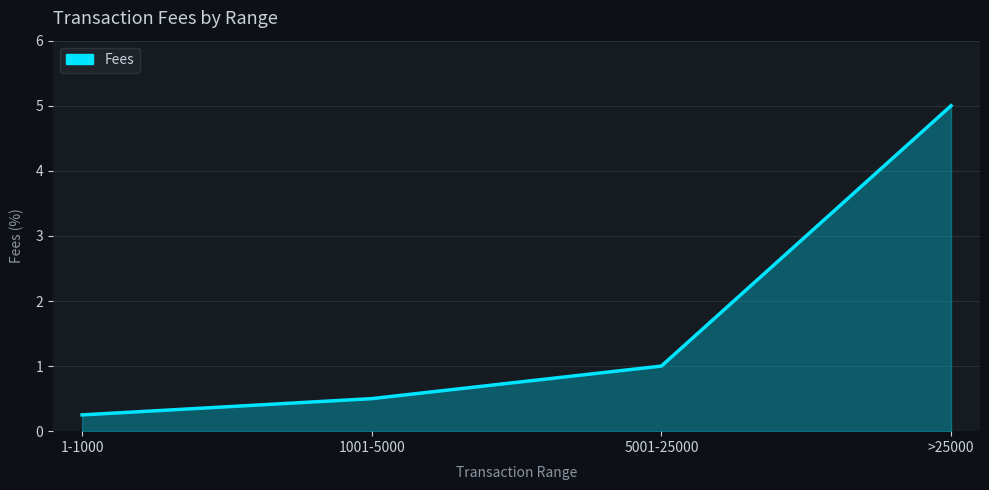

The chart shows a value of 0.5 at 1001-5000. True or false?

True